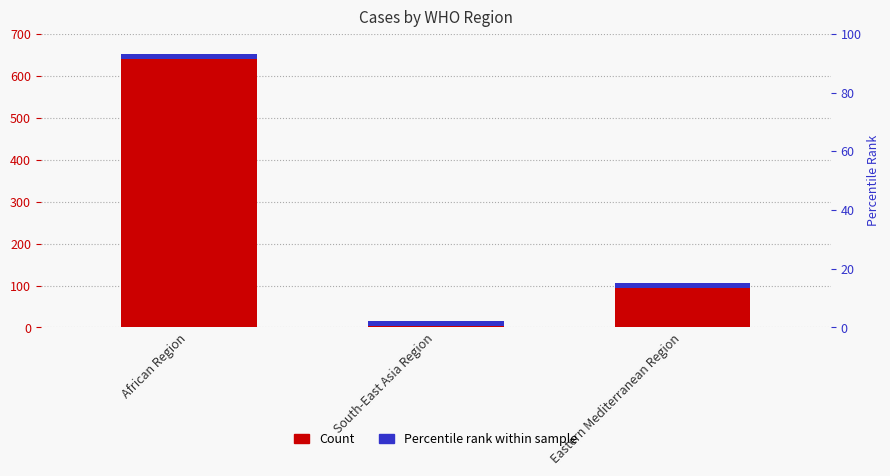

Reading left to right, what are all the values shown in this chart?

646	9	101